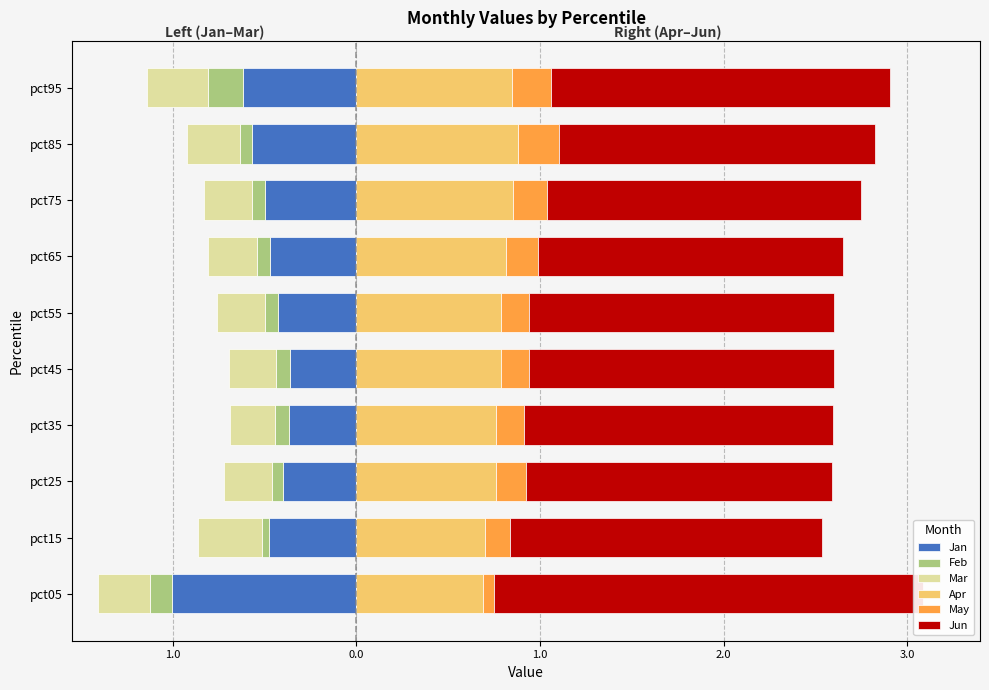

The Jun series shows 2.7 at pct65. True or false?

False